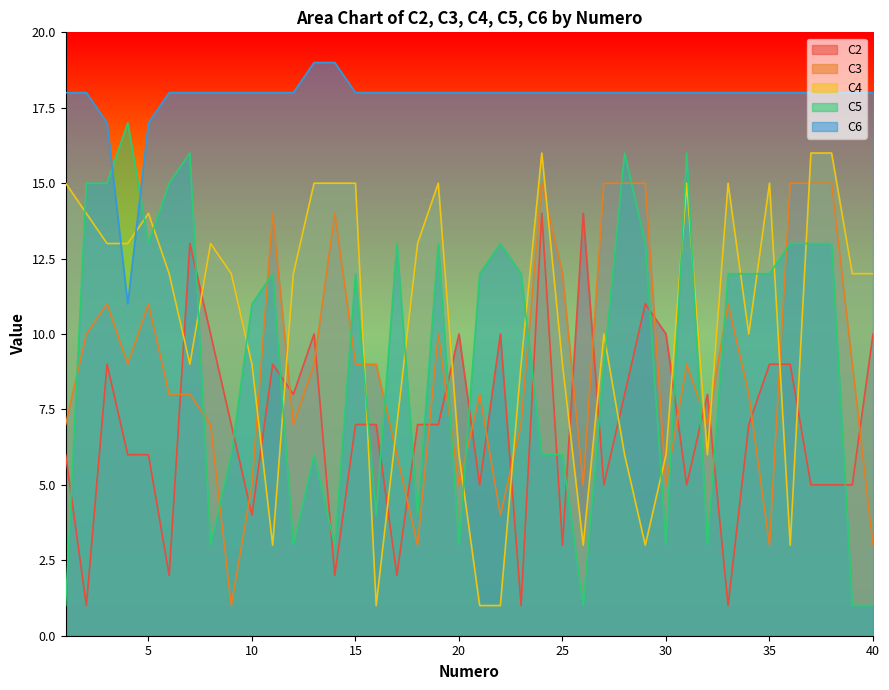

Reading left to right, what are all the values shown in this chart?

C2: 1=6	2=1	3=9	4=6	5=6	6=2	7=13	8=10	9=7	10=4	11=9	12=8	13=10	14=2	15=7	16=7	17=2	18=7	19=7	20=10	21=5	22=10	23=1	24=14	25=3	26=14	27=5	28=8	29=11	30=10	31=5	32=8	33=1	34=7	35=9	36=9	37=5	38=5	39=5	40=10
C3: 1=7	2=10	3=11	4=9	5=11	6=8	7=8	8=7	9=1	10=5	11=14	12=7	13=9	14=14	15=9	16=9	17=6	18=3	19=10	20=5	21=8	22=4	23=7	24=15	25=12	26=5	27=15	28=15	29=15	30=5	31=9	32=7	33=11	34=8	35=3	36=15	37=15	38=15	39=9	40=3
C4: 1=15	2=14	3=13	4=13	5=14	6=12	7=9	8=13	9=12	10=9	11=3	12=12	13=15	14=15	15=15	16=1	17=7	18=13	19=15	20=6	21=1	22=1	23=9	24=16	25=9	26=3	27=10	28=6	29=3	30=6	31=15	32=6	33=15	34=10	35=15	36=3	37=16	38=16	39=12	40=12
C5: 1=1	2=15	3=15	4=17	5=13	6=15	7=16	8=3	9=6	10=11	11=12	12=3	13=6	14=3	15=12	16=4	17=13	18=4	19=13	20=3	21=12	22=13	23=12	24=6	25=6	26=1	27=9	28=16	29=13	30=3	31=16	32=3	33=12	34=12	35=12	36=13	37=13	38=13	39=1	40=1
C6: 1=18	2=18	3=17	4=11	5=17	6=18	7=18	8=18	9=18	10=18	11=18	12=18	13=19	14=19	15=18	16=18	17=18	18=18	19=18	20=18	21=18	22=18	23=18	24=18	25=18	26=18	27=18	28=18	29=18	30=18	31=18	32=18	33=18	34=18	35=18	36=18	37=18	38=18	39=18	40=18